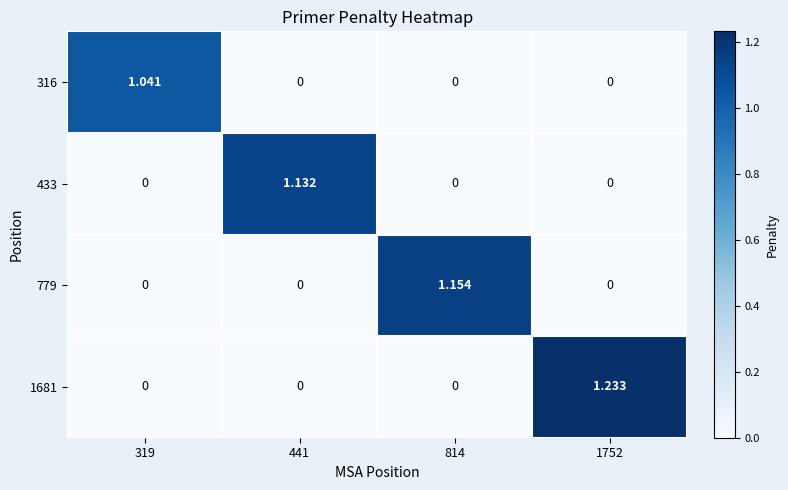

Is the value of 316 at 319 greater than the value of 433 at 319?

Yes